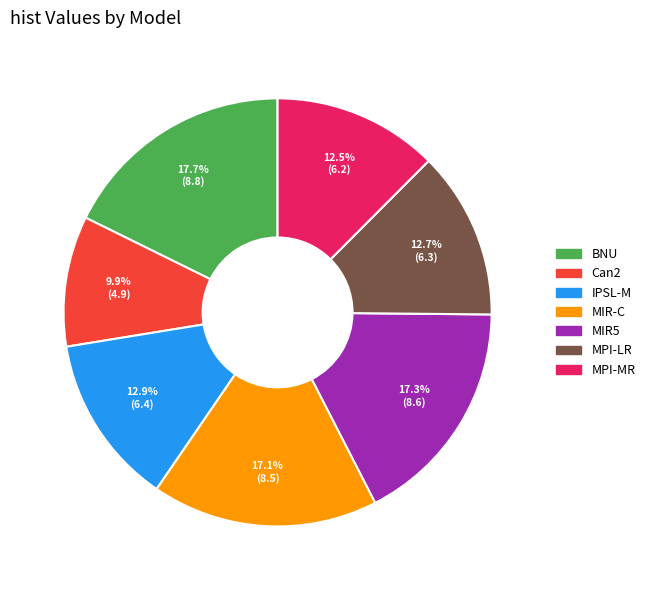

What is the ratio of the value at IPSL-M to the value at MPI-MR?

1.0